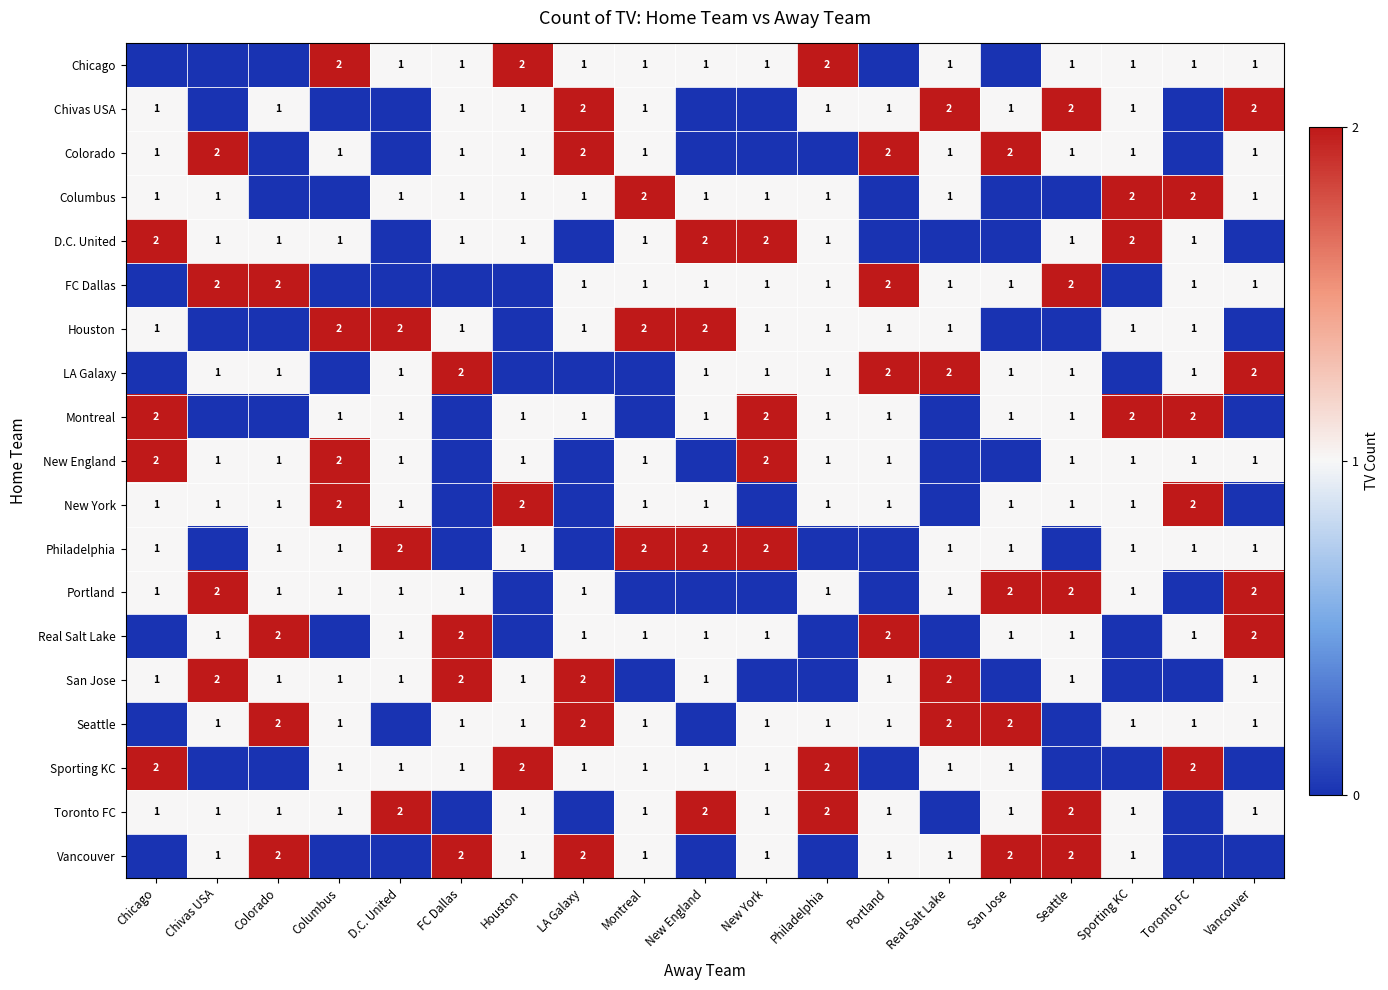

What is the total value across all series at San Jose?

17